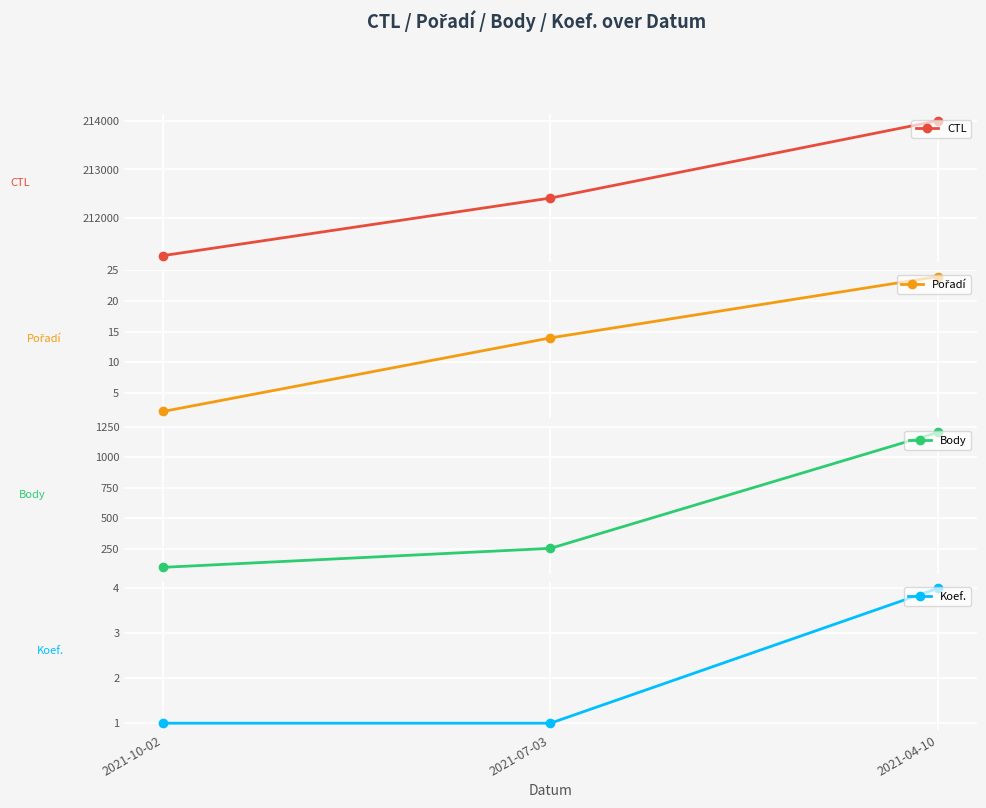

What is the total value across all series at 2021-10-02?

211323